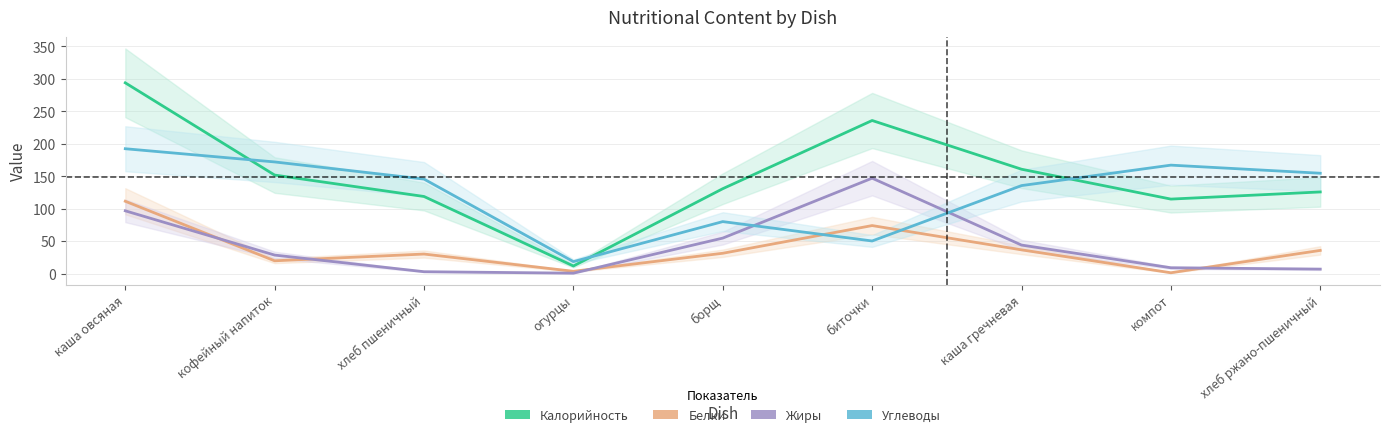

Which series has the largest total across all categories?

Калорийность